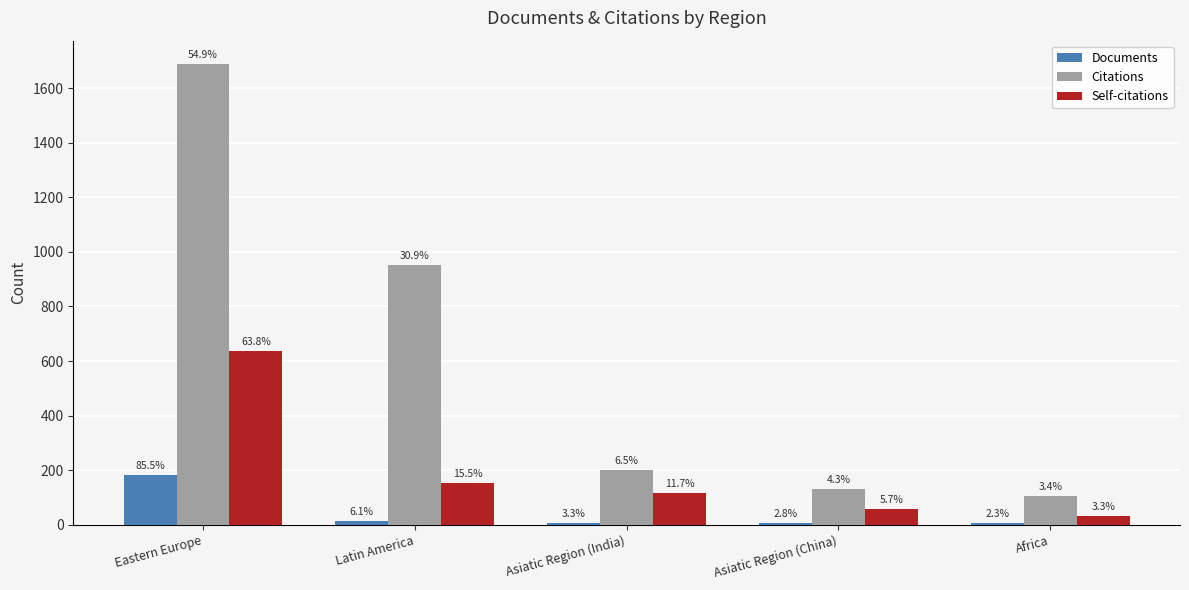

What are all the series names shown in the legend?

Documents, Citations, Self-citations